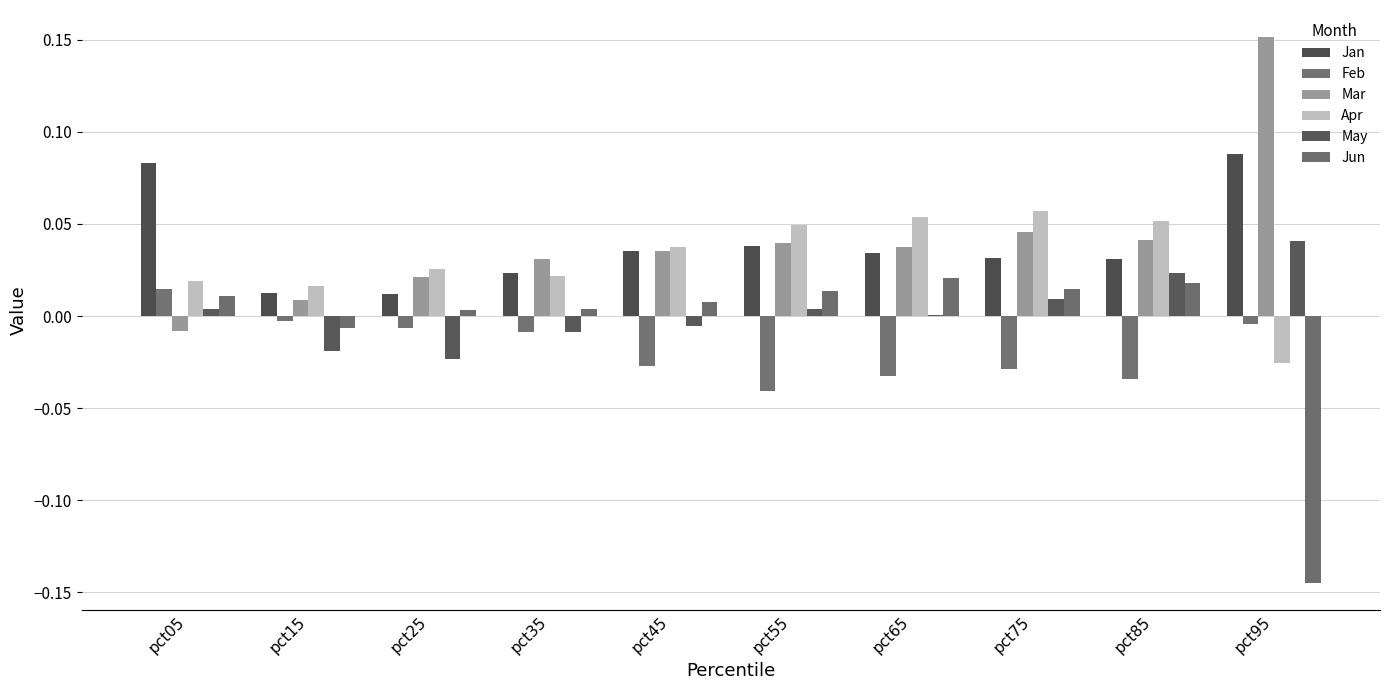

The Feb series shows -0.0 at pct75. True or false?

True